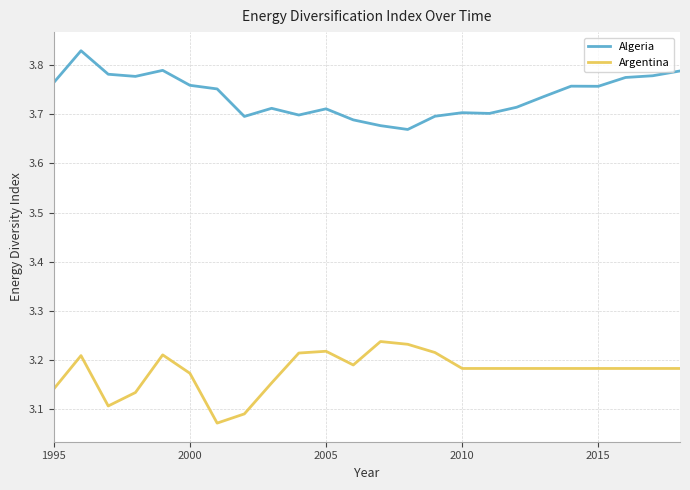

Which series has the largest total across all categories?

Algeria